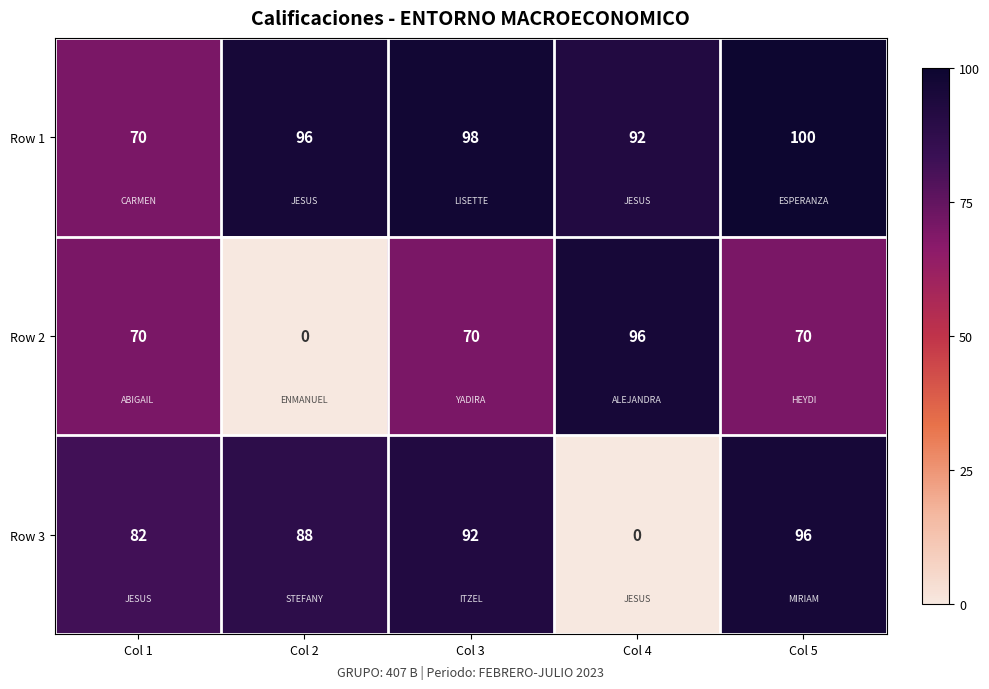

What is the spread (max minus min) of values at Col 2?

96